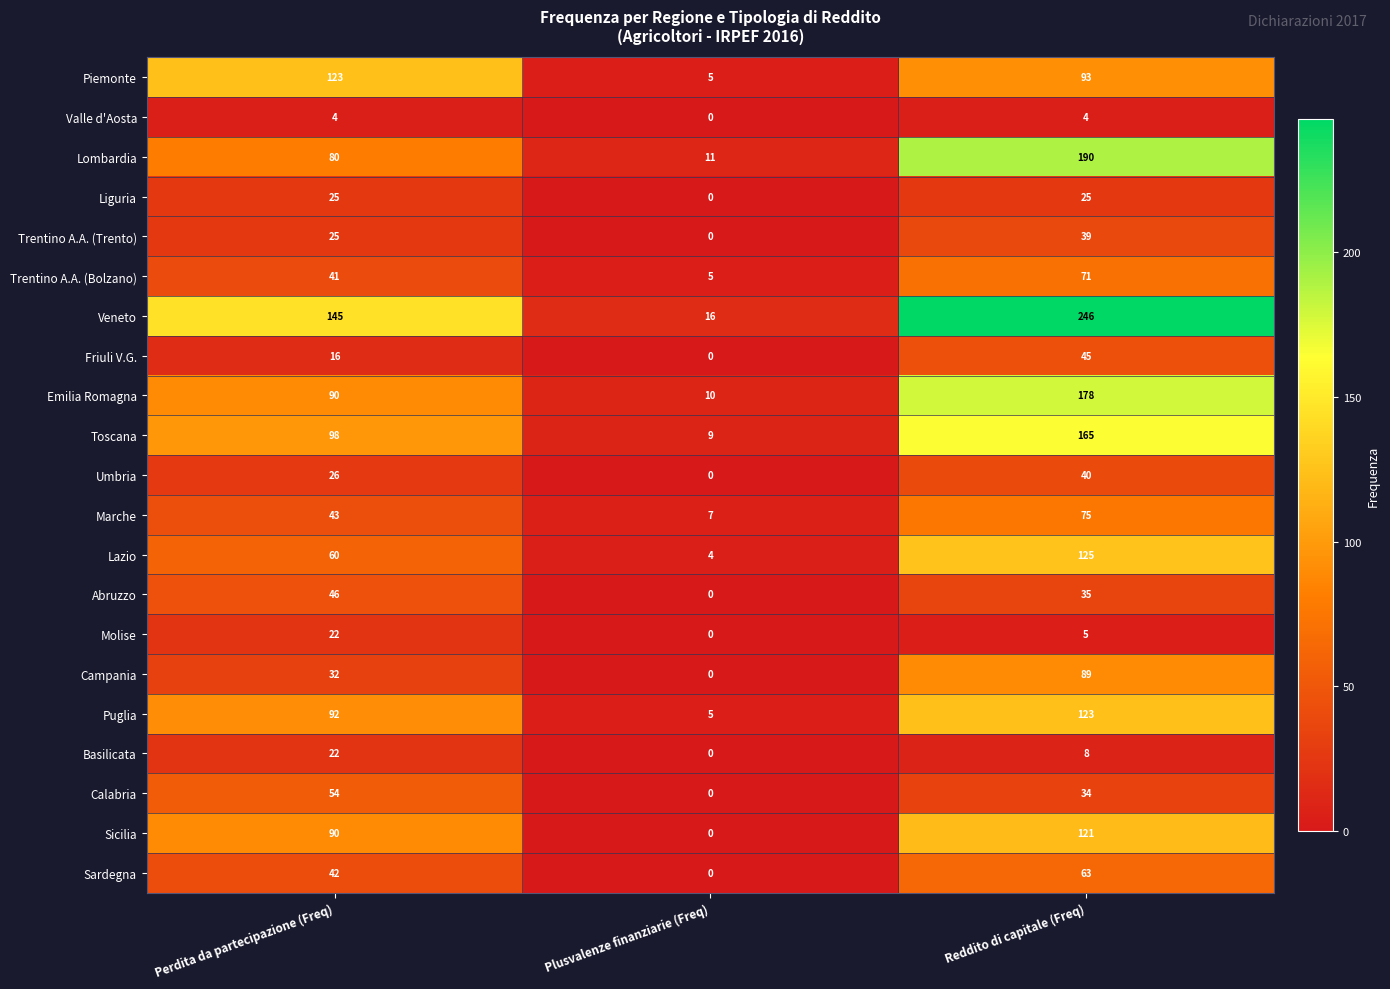

Which series has the largest range (max minus min)?

Veneto